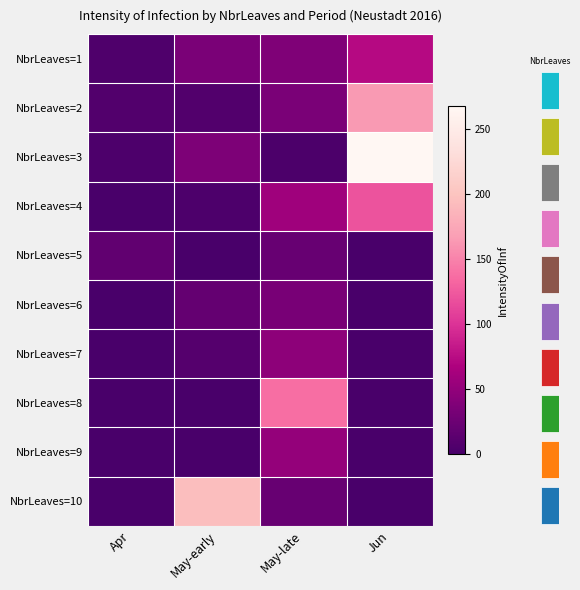

Where is NbrLeaves=10 nearest to the value 97?

May-late